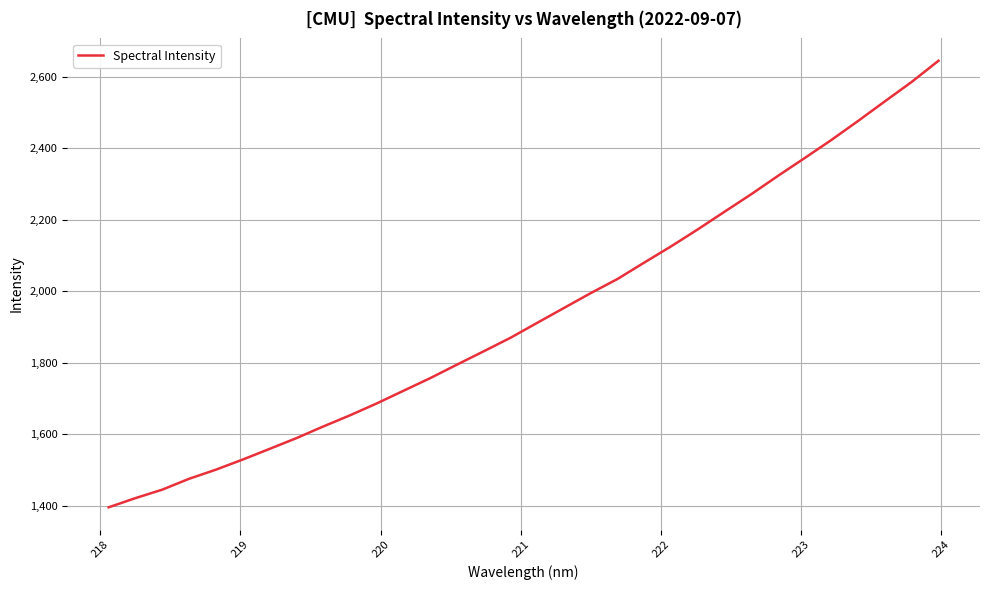

What is the greatest value displayed?

2644.1